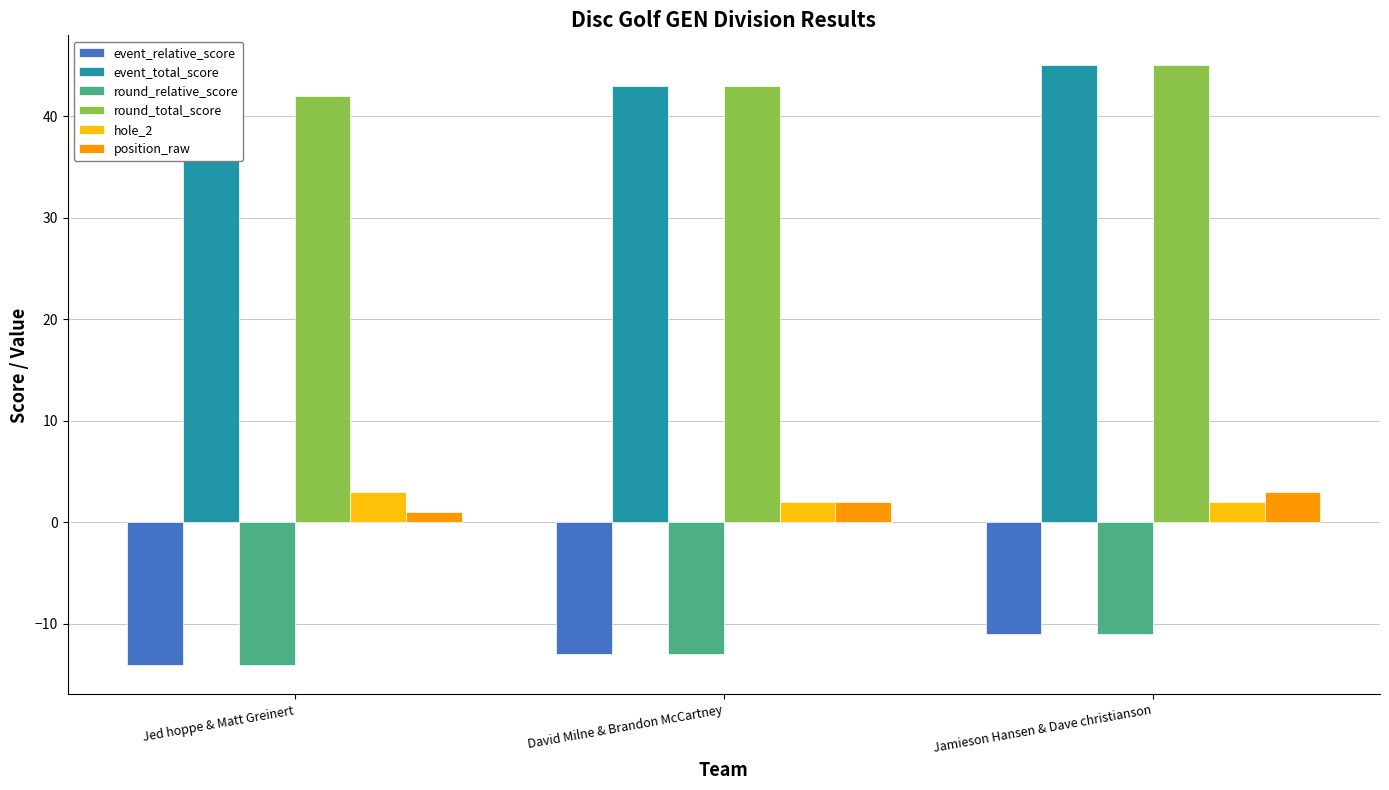

Which category has the lowest value across all series?

Jed hoppe & Matt Greinert